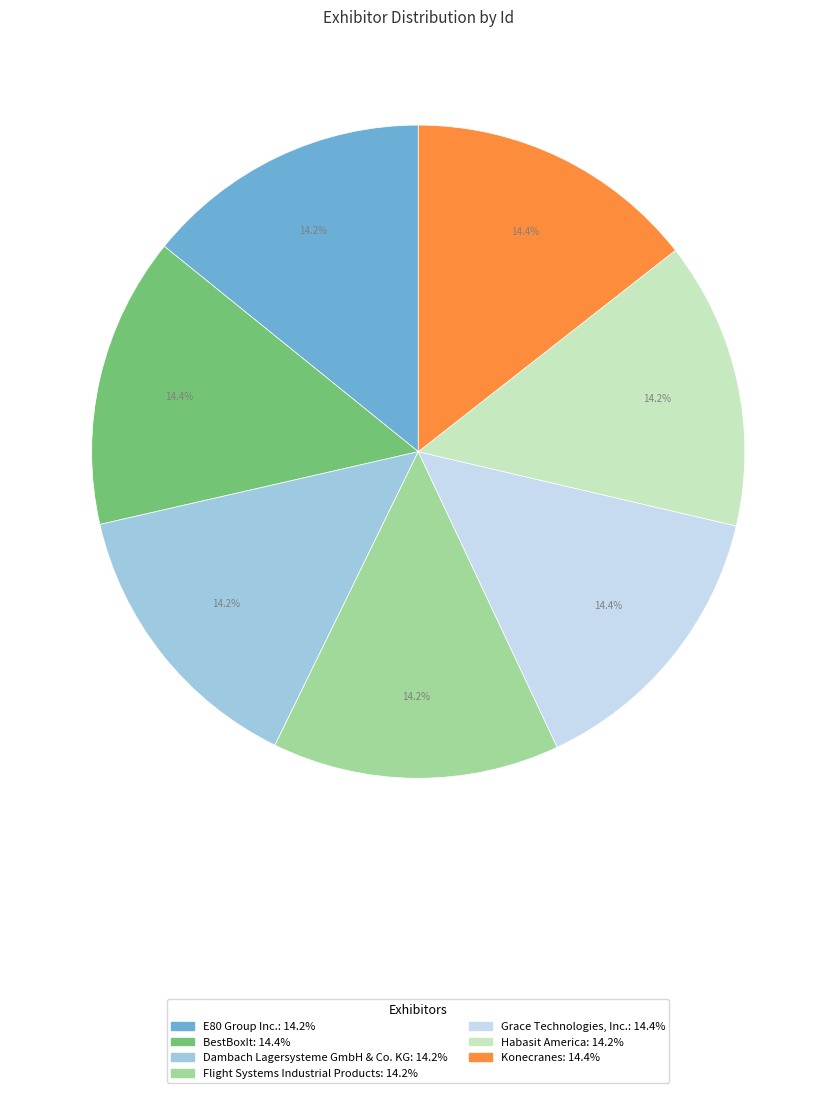

Is it true that Flight Systems Industrial Products is 23% of the pie?

False